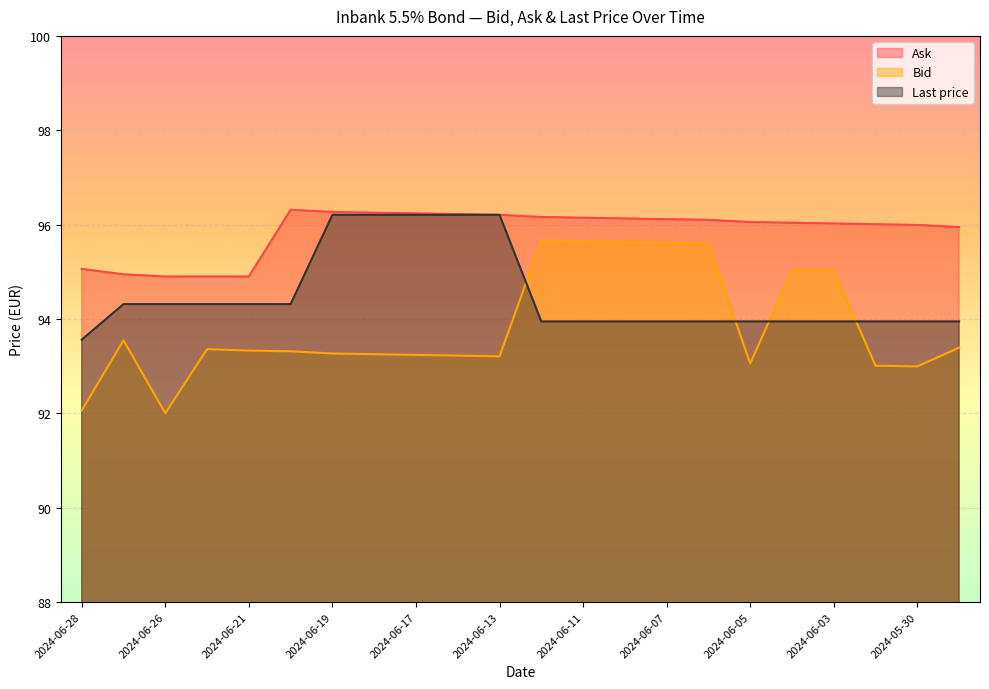

At which category is the sum across all series the highest?

2024-06-12